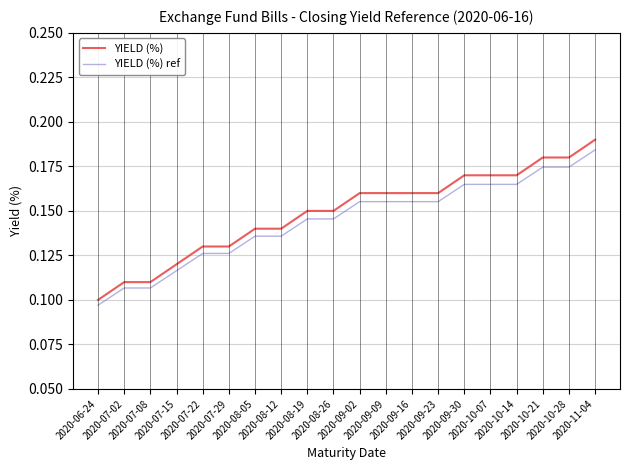

What is the total value across all series at 2020-07-02?

0.2